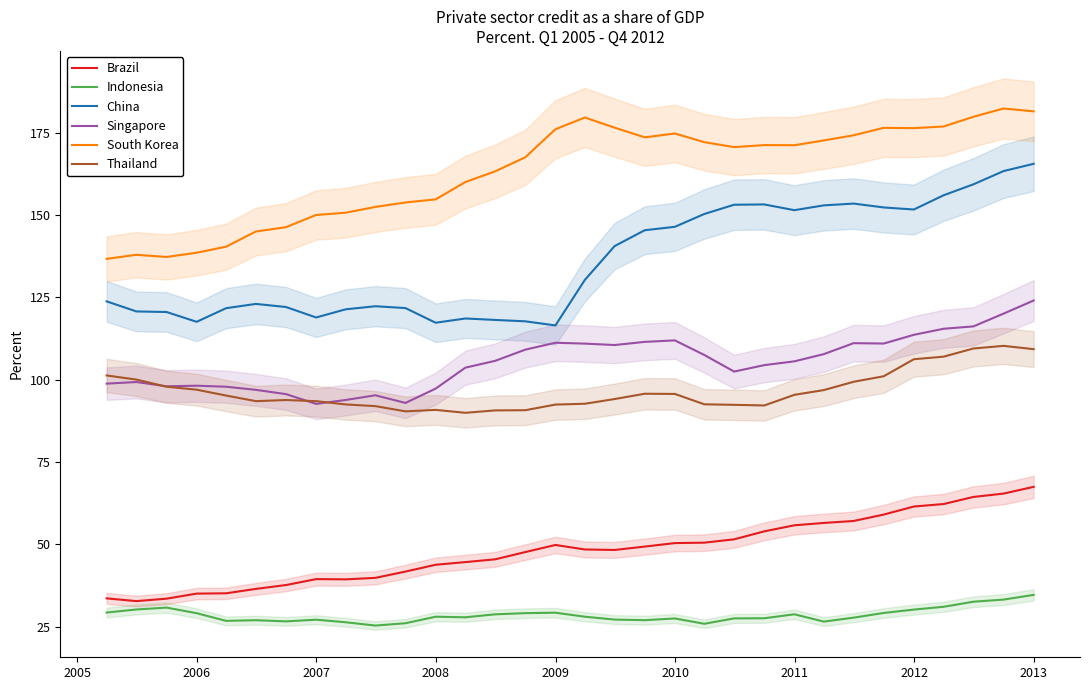

True or false: Thailand and China cross at least once.

False